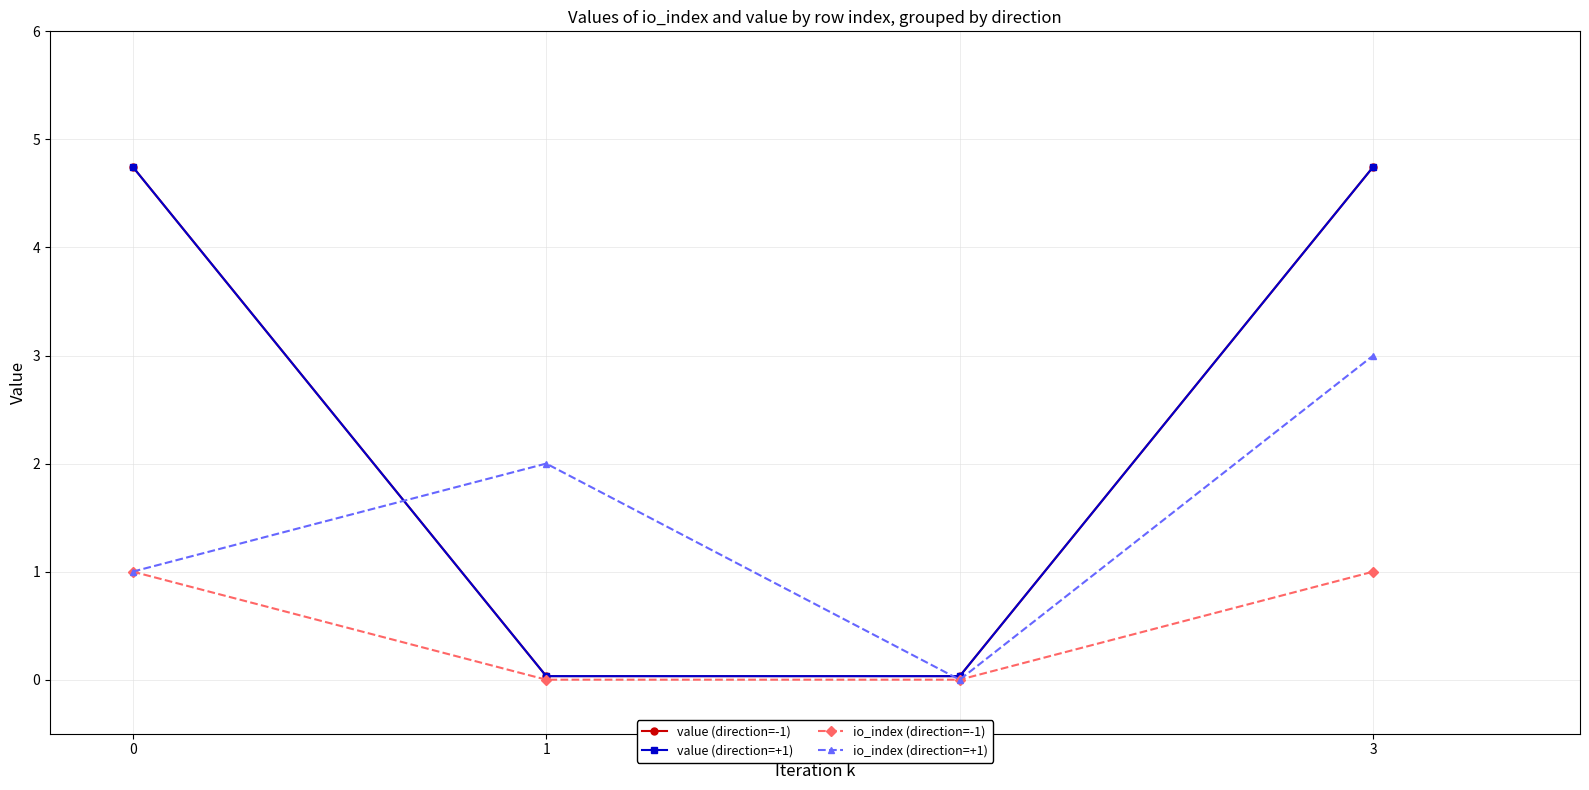

Is the value of value (direction=-1) at 3 greater than the value of io_index (direction=-1) at 0?

Yes